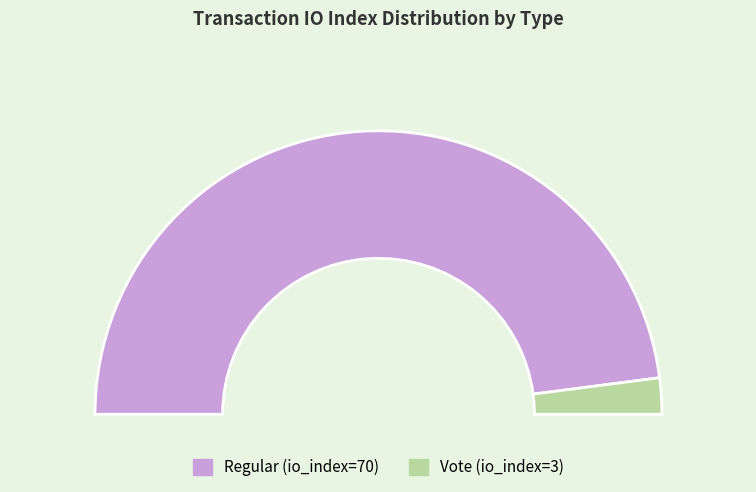

Combined, do Vote (io_index=3) and Regular (io_index=70) account for over 50%?

Yes